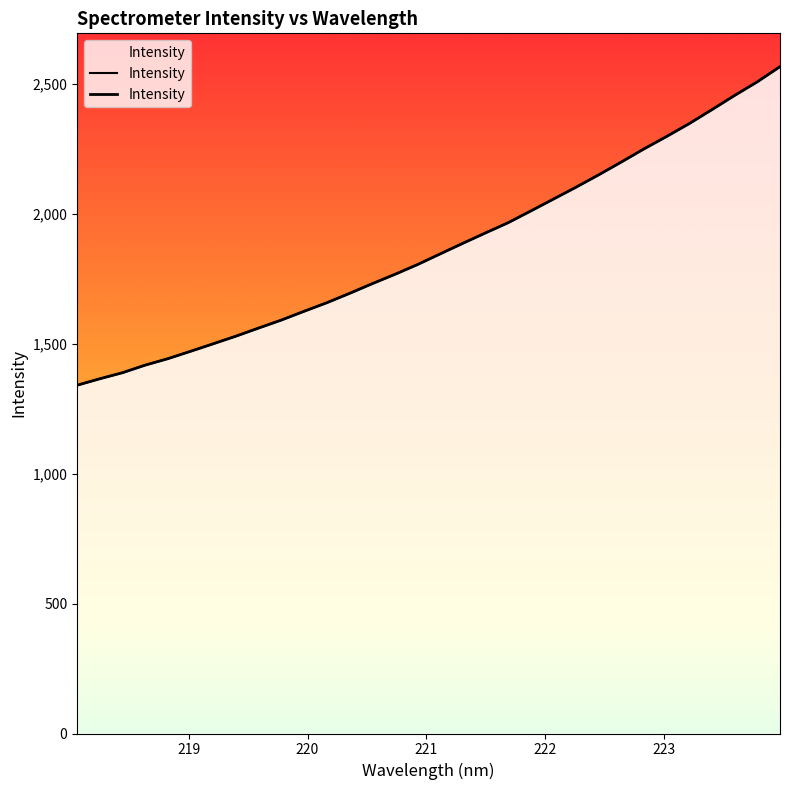

Approximately how many times larger is the value at 220.5444 compared to 221.1174?

0.9